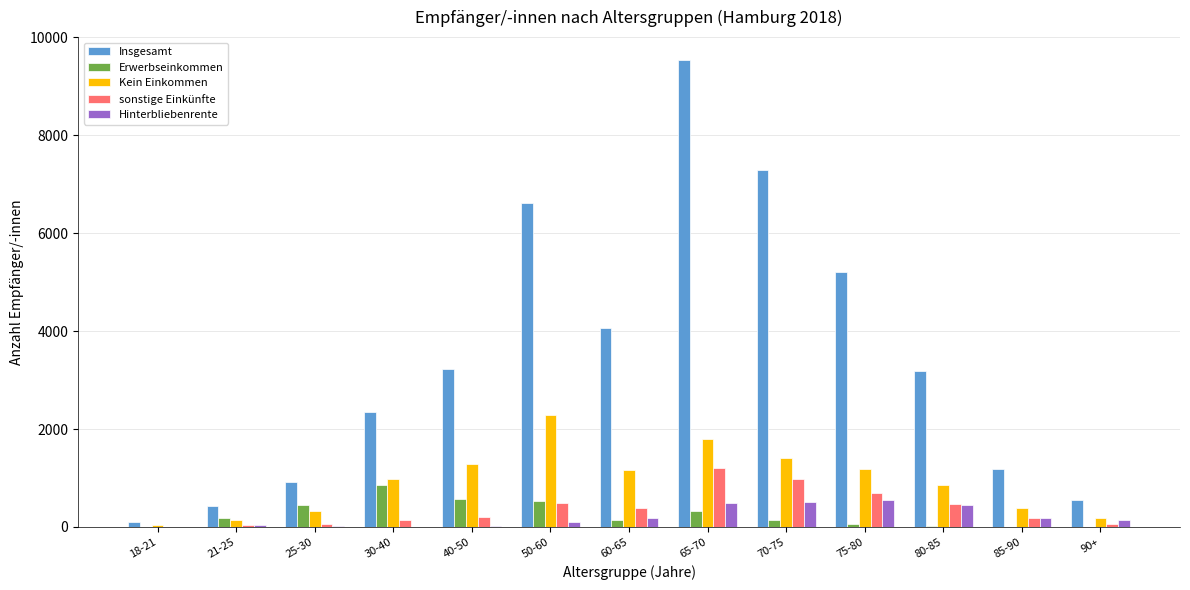

At which category does the chart reach its peak across all series?

65-70